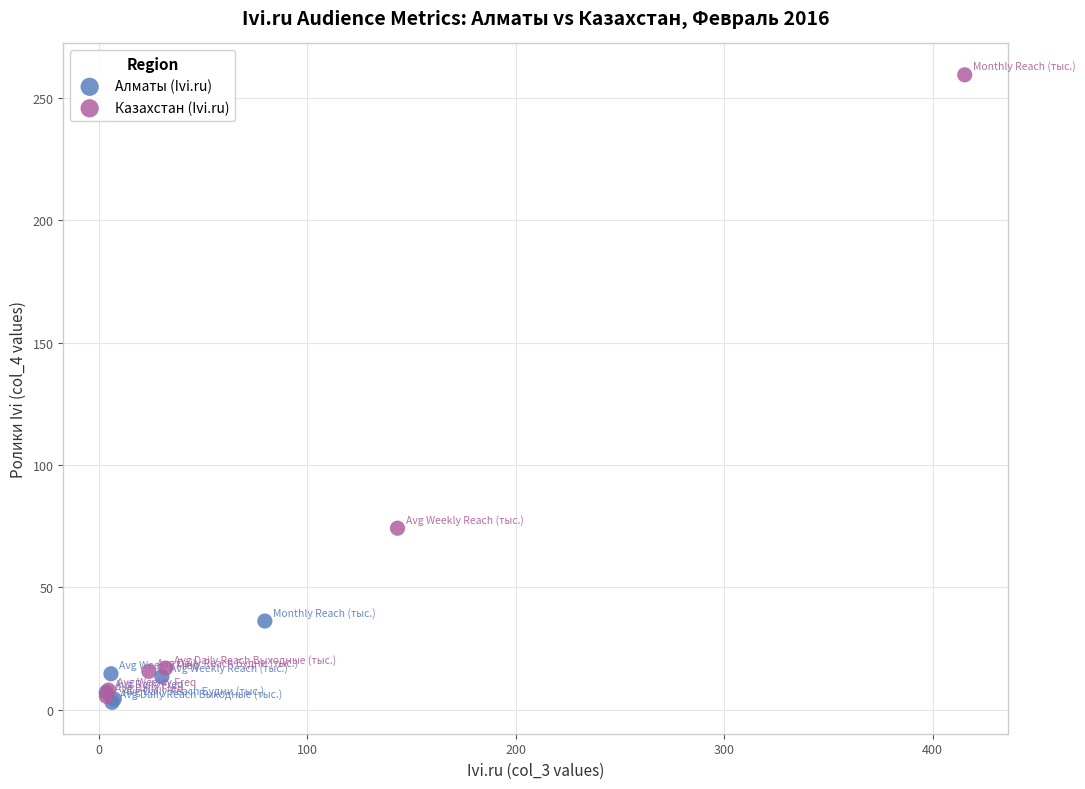

Which series has the largest Y range (max minus min)?

Казахстан (Ivi.ru)